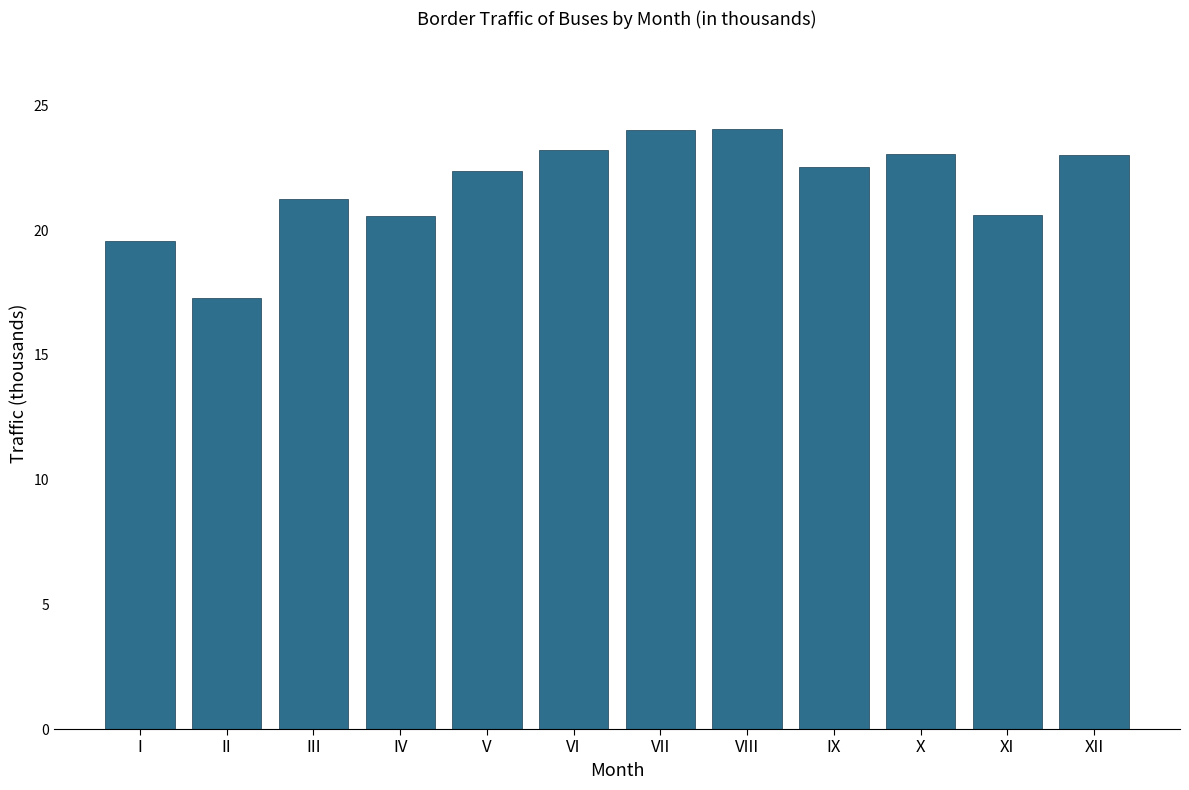

What is the sum of all values?

261.7